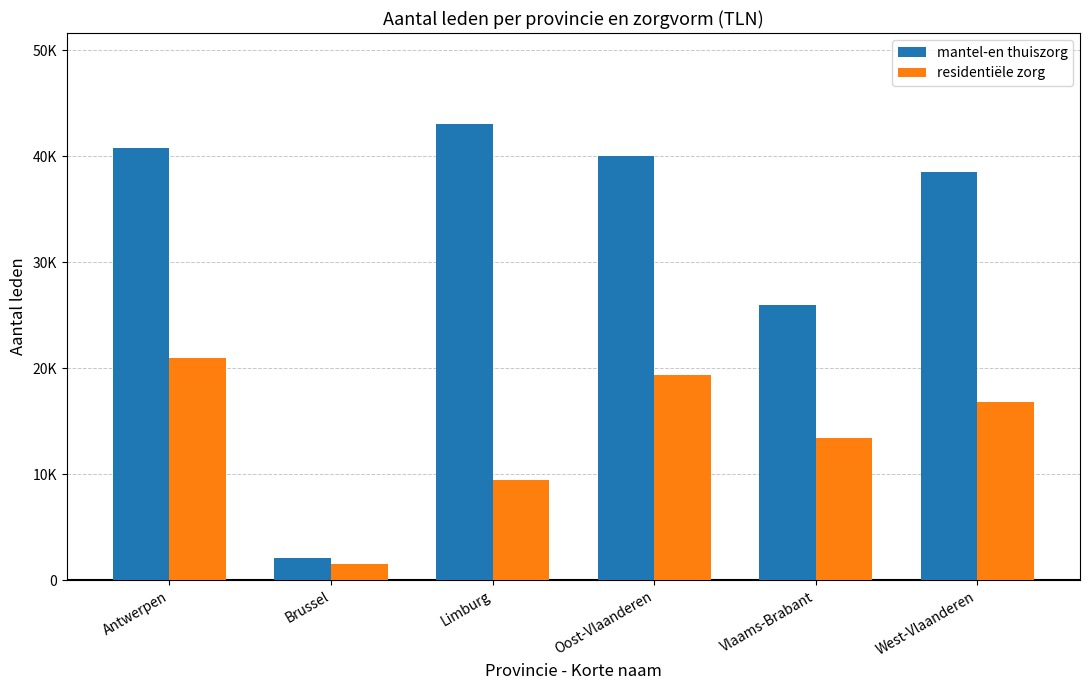

Which has a higher value, Limburg or Oost-Vlaanderen?

Limburg